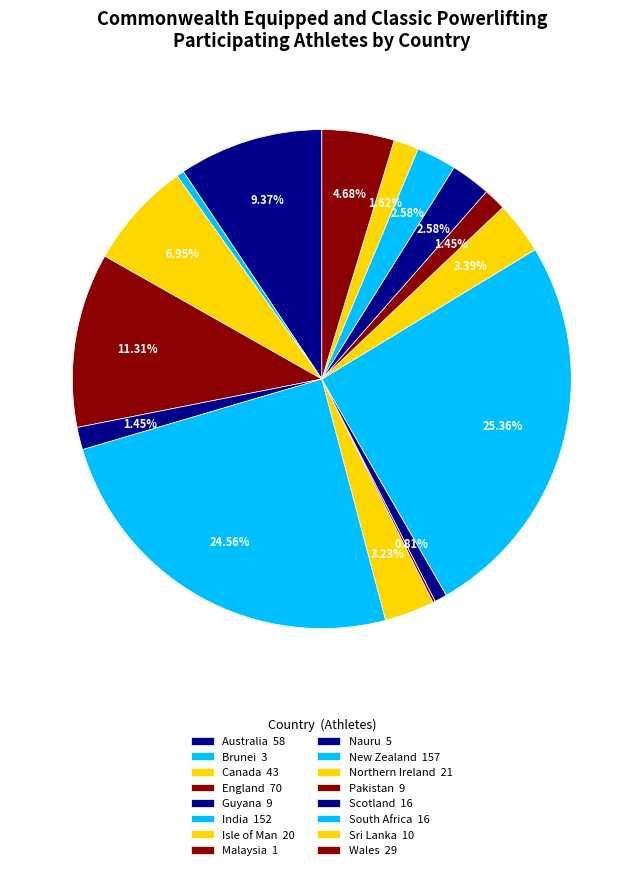

To the nearest percent, what percentage of the pie is Sri Lanka?

2%